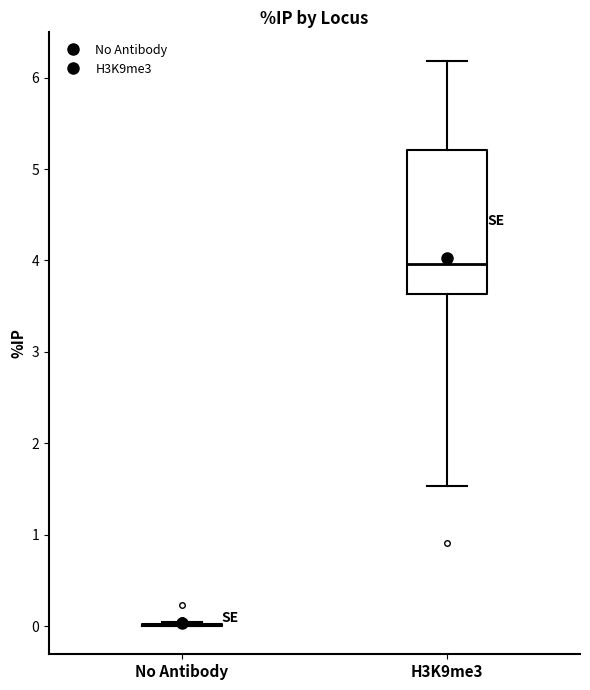

Reading left to right, read every box against the y-axis: the position of its median line, the range the box covers, and the ends of its whiskers. The values are not printed on the chart, so give them approximately, as read against the axis.

No Antibody: box collapsed to a line at 0.0, whiskers 0.0 to 0.0
H3K9me3: median 4.0, box 3.6 to 5.2, whiskers 1.5 to 6.2